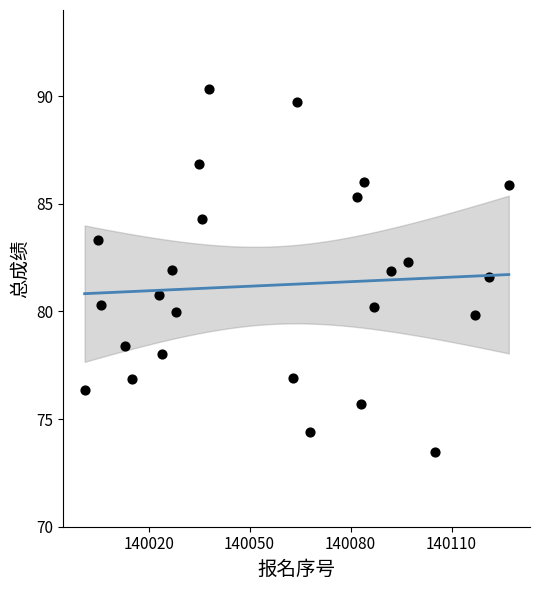

What Y value in the scatter plot is closest to 81?

80.7